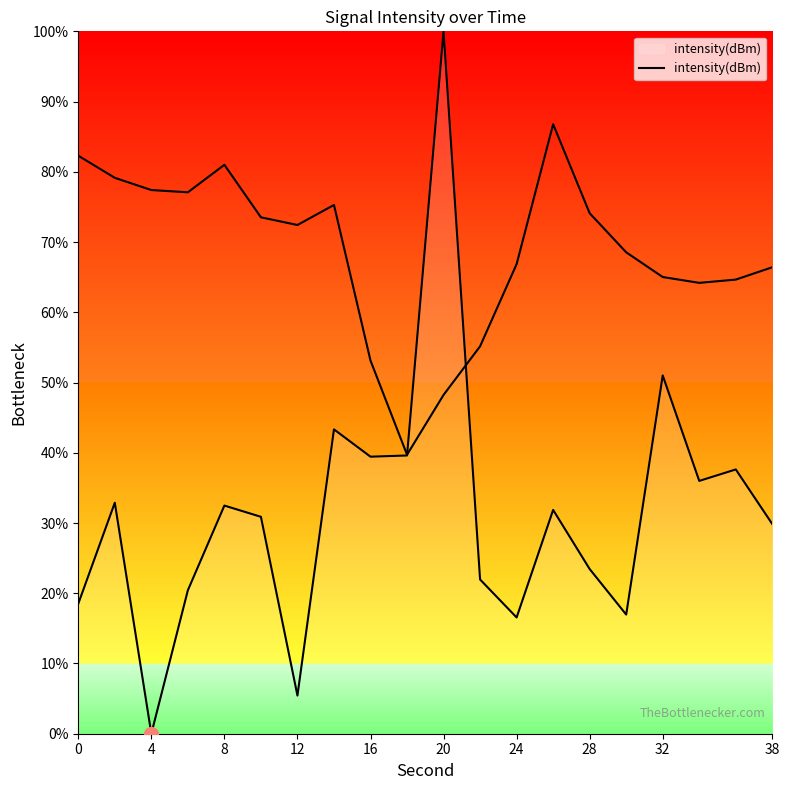

Between 17 and 13, which is larger?

17